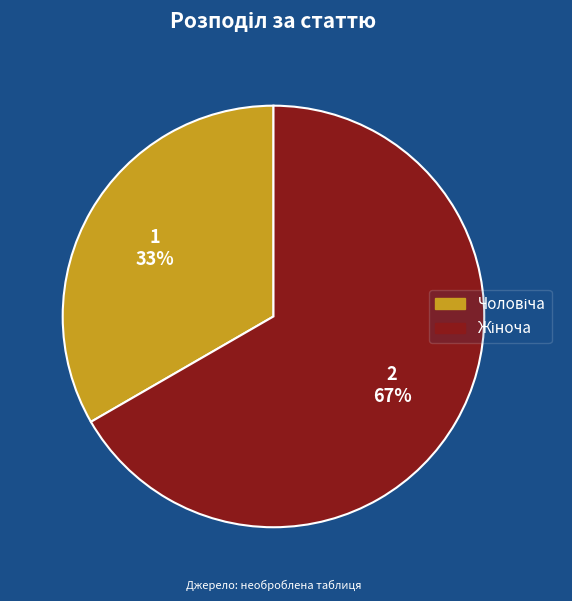

To the nearest percent, what is the average slice percentage?

50%